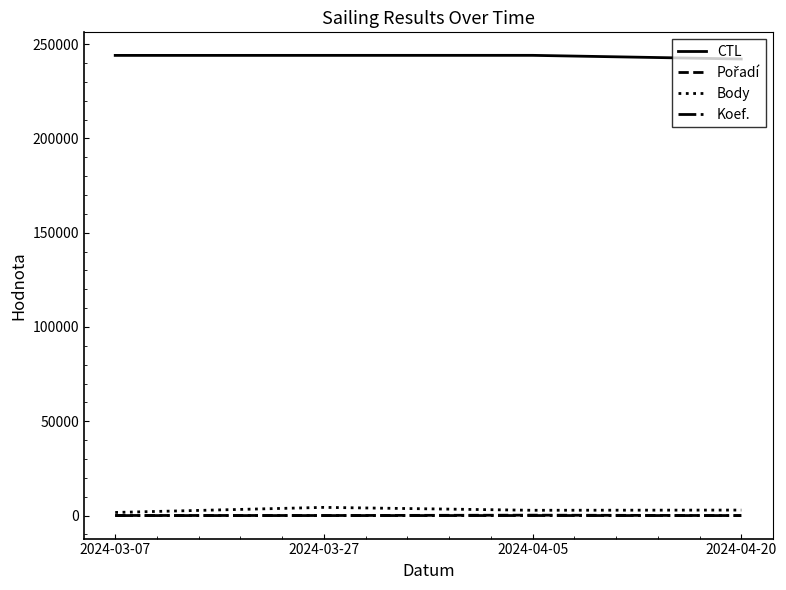

How many distinct data groups are displayed?

4